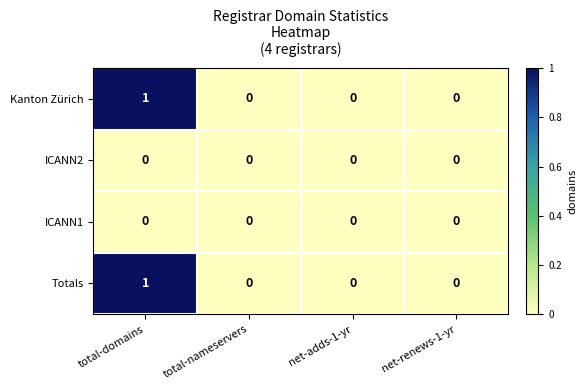

At which label does Totals reach its peak?

total-domains